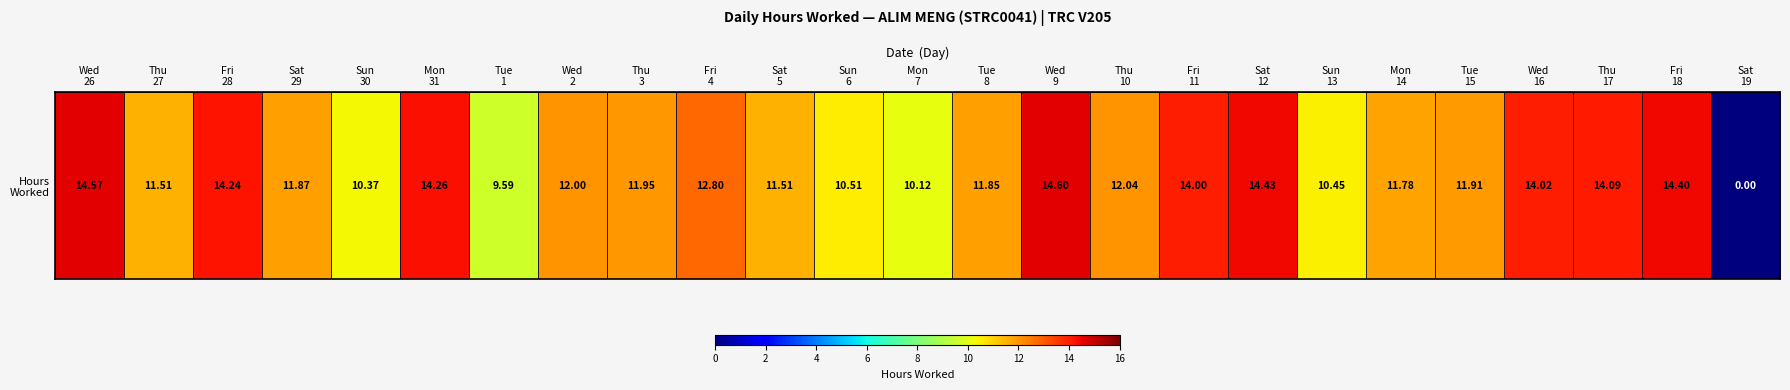

What is the sum of all values?

298.9